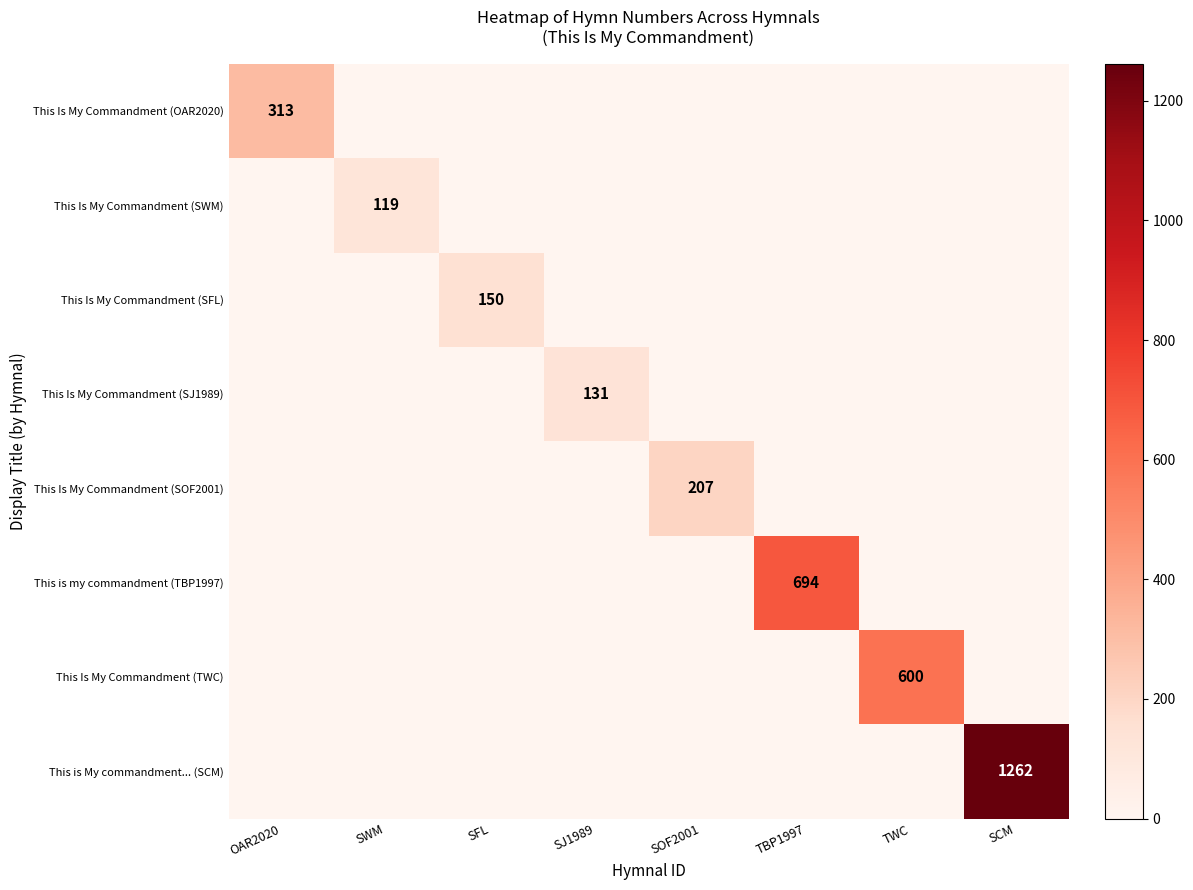

At which label does This Is My Commandment (SWM) reach its minimum?

OAR2020